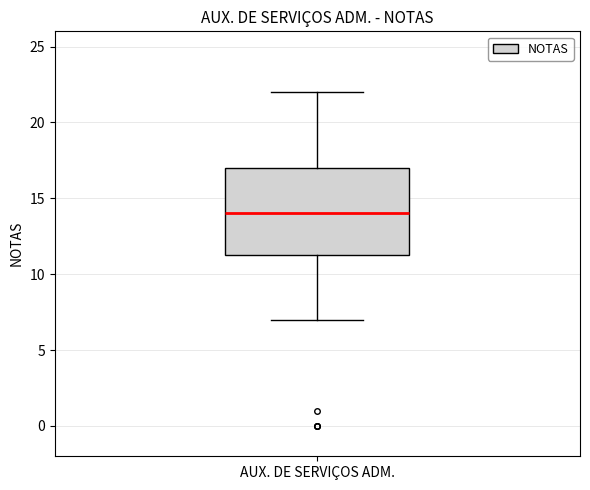

Read this box plot against the y-axis: the position of the median line, the range covered by the box, and the ends of both whiskers. The values are not printed on the chart, so give them approximately, as read against the axis.

median 14.0, box 11.5 to 17.0, whiskers 7.0 to 22.0